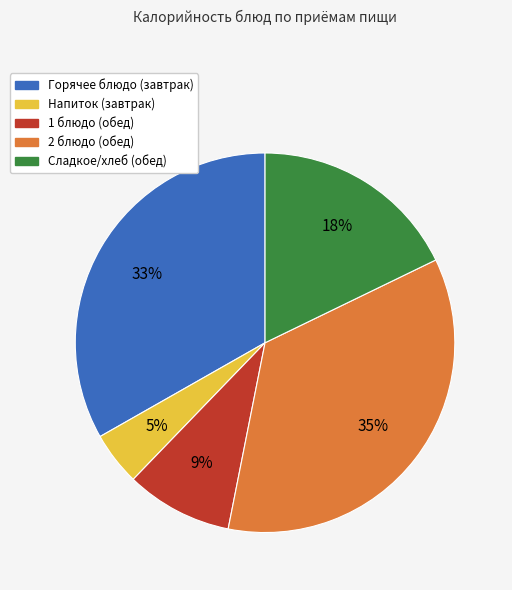

To the nearest percent, what is the average slice percentage?

20%